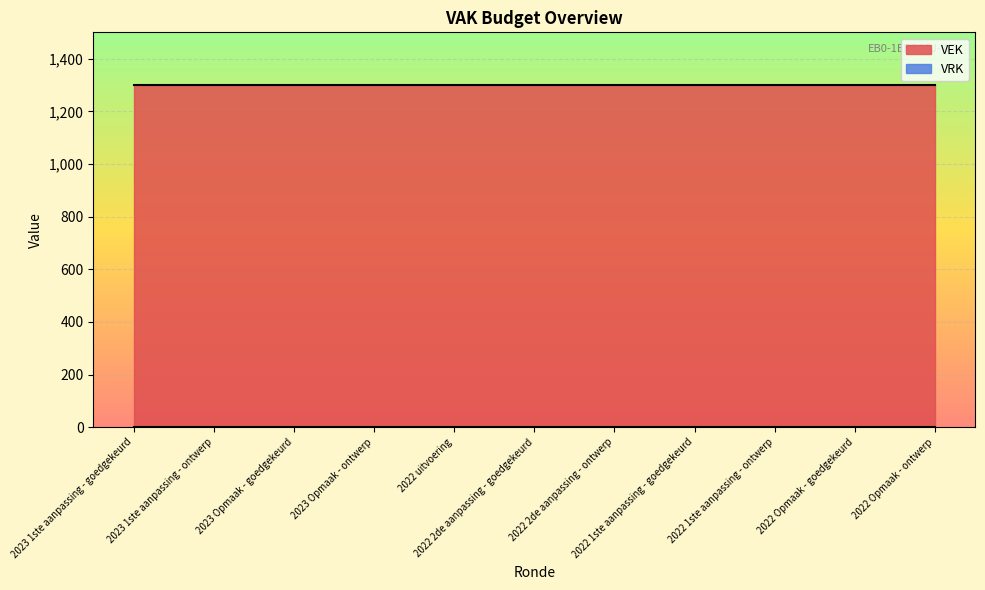

What are all the series names shown in the legend?

VEK, VRK